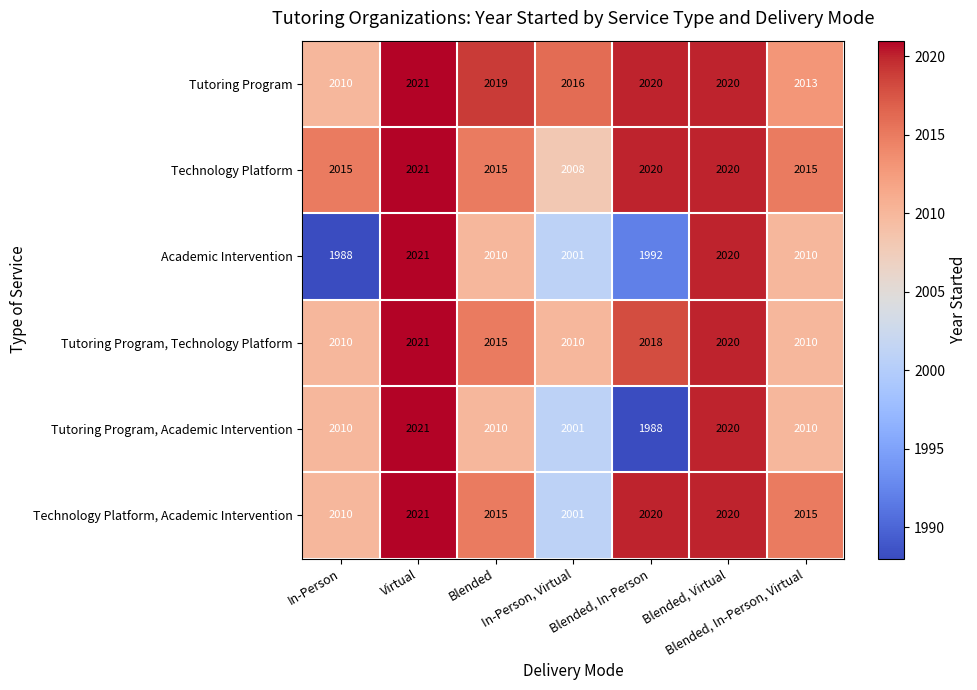

How many values in the Technology Platform series are below 2015?

1